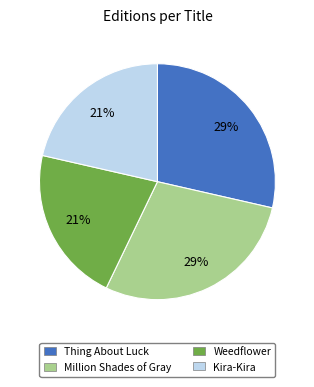

To the nearest percent, what is the combined percentage of Thing About Luck and Weedflower?

50%